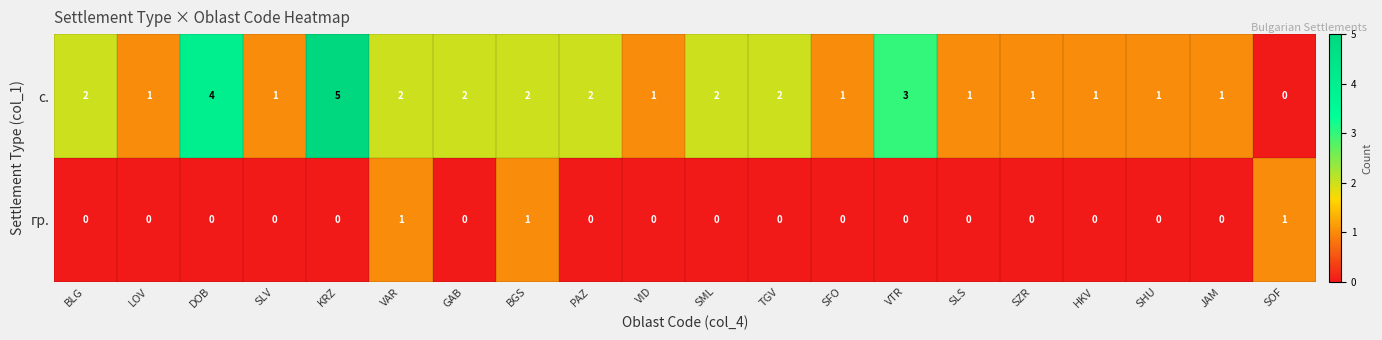

How many гр. values are between 0 and 1?

20